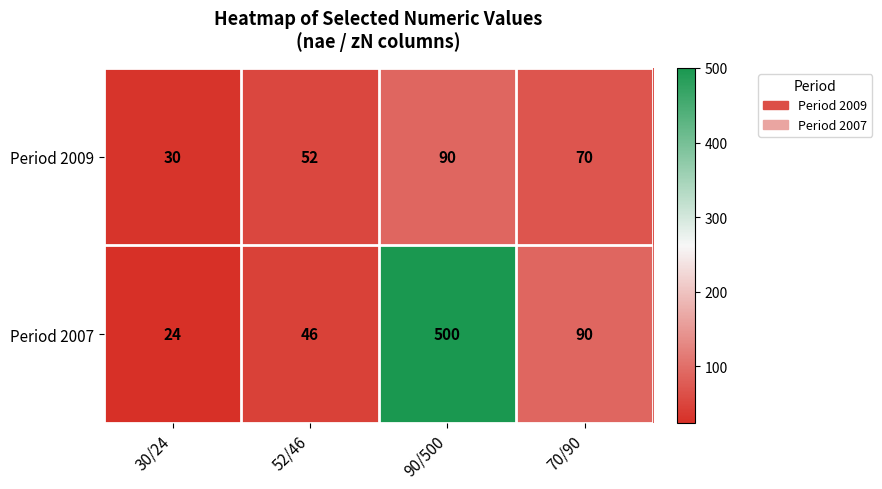

How many series are shown in this chart?

2